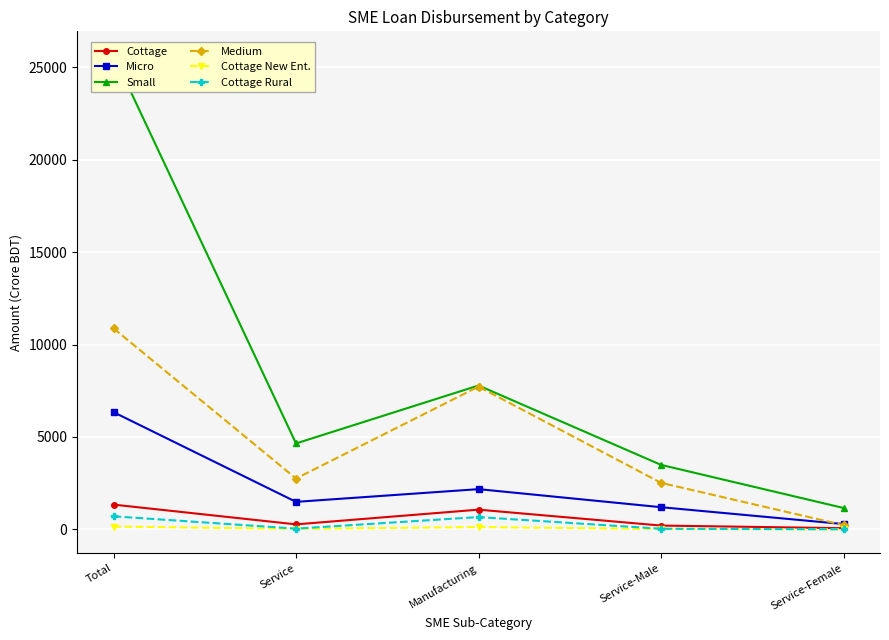

What is the difference between the highest and lowest values at Service-Female?

1153.1